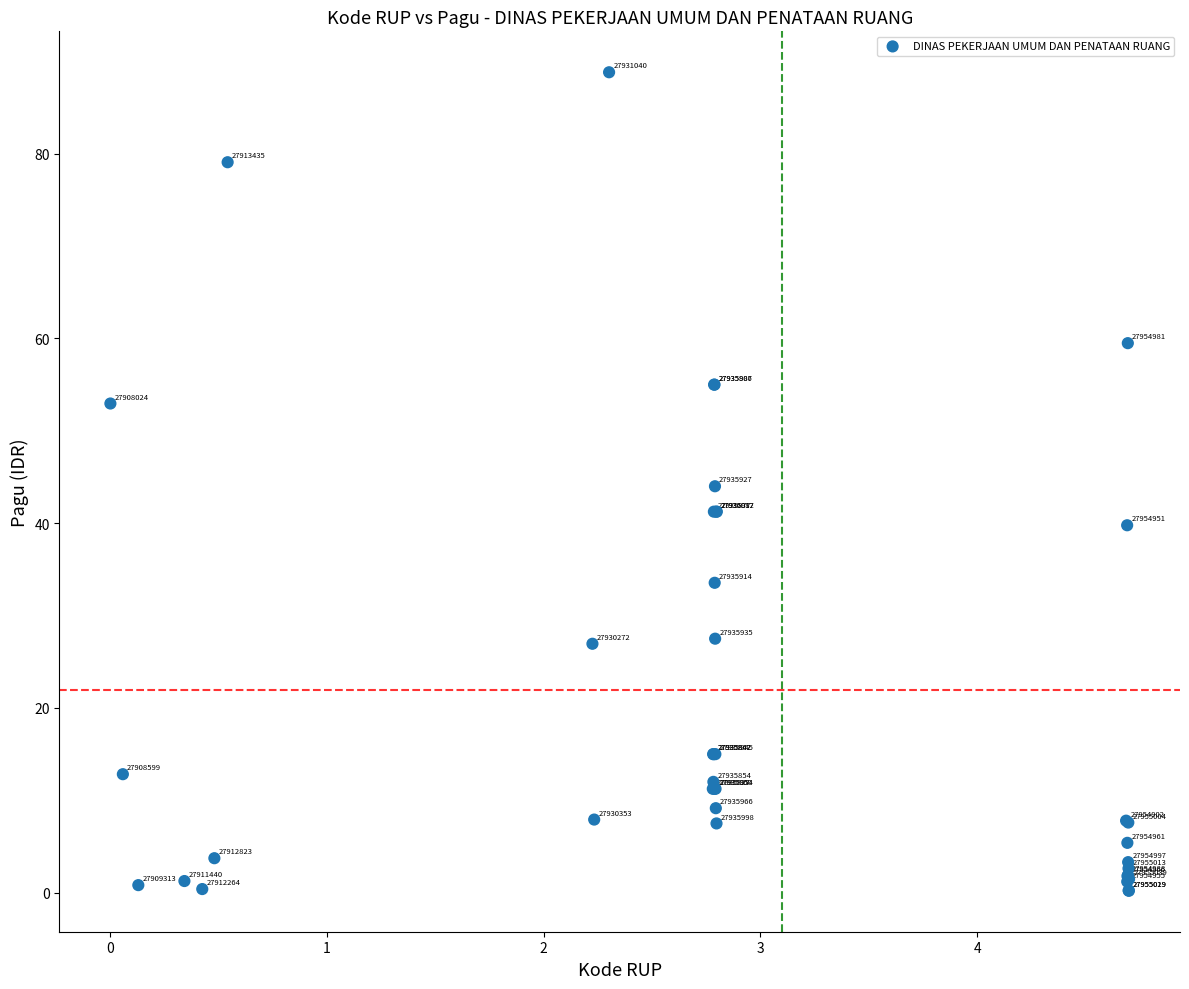

What Y value in the scatter plot is closest to 44?

44.0